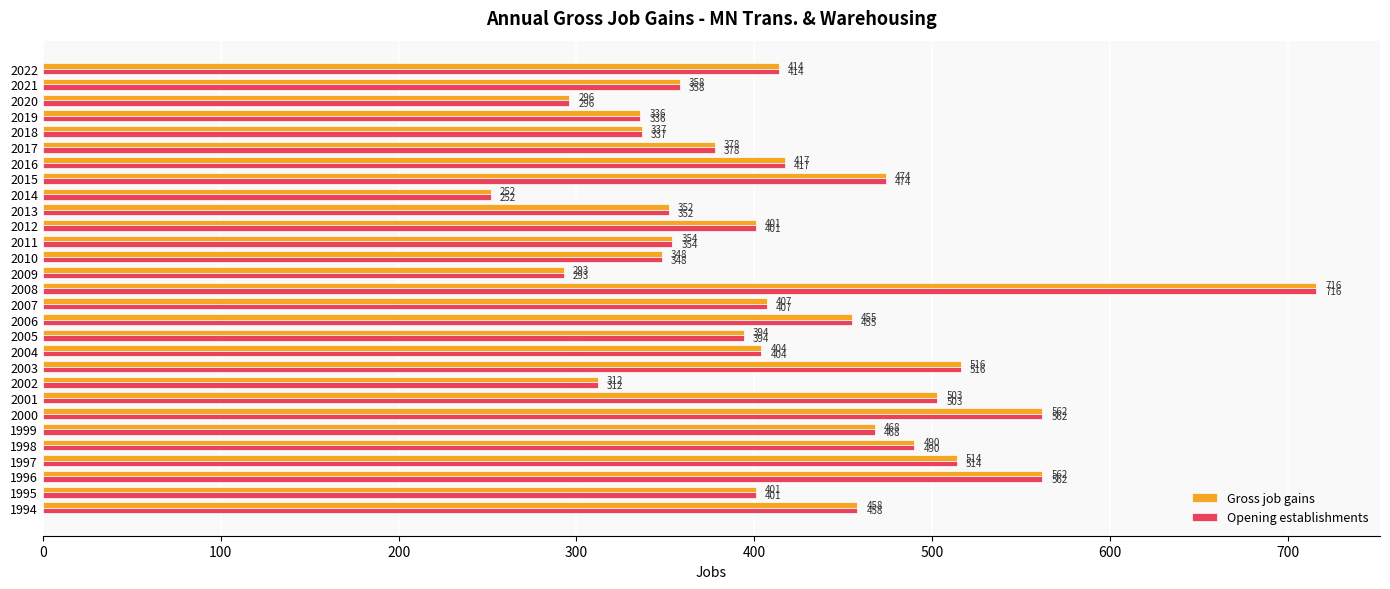

The value of Opening establishments at 2006 is 455. True or false?

True